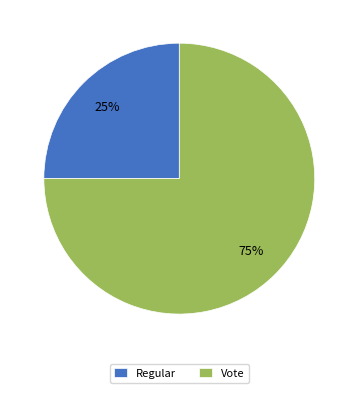

What is the ratio of the value at Regular to the value at Vote?

0.3